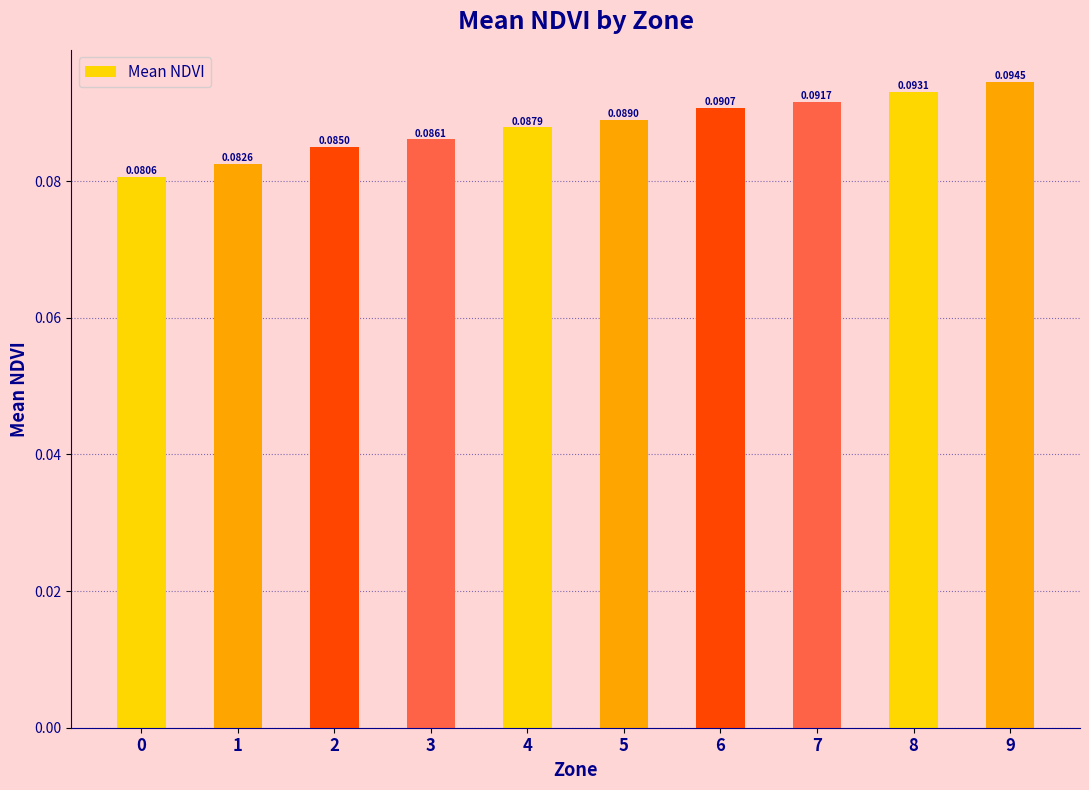

Which label corresponds to the largest value in the chart?

9